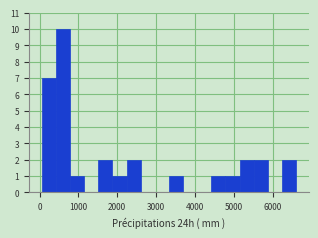

Read against the x-axis, roughly where is the centre of the tallest bar?

600